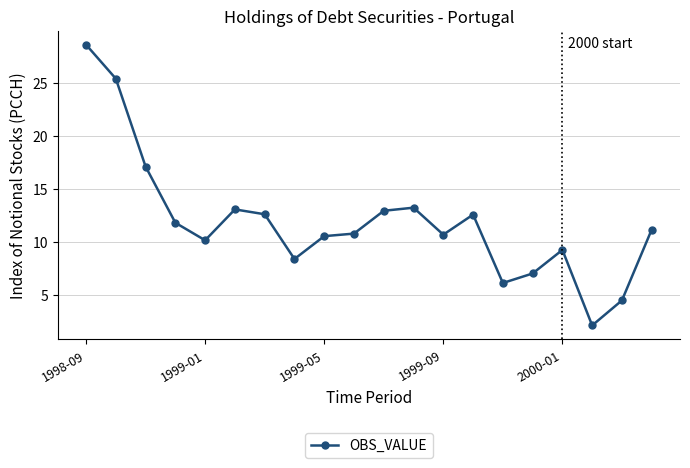

What is the greatest value displayed?

28.6